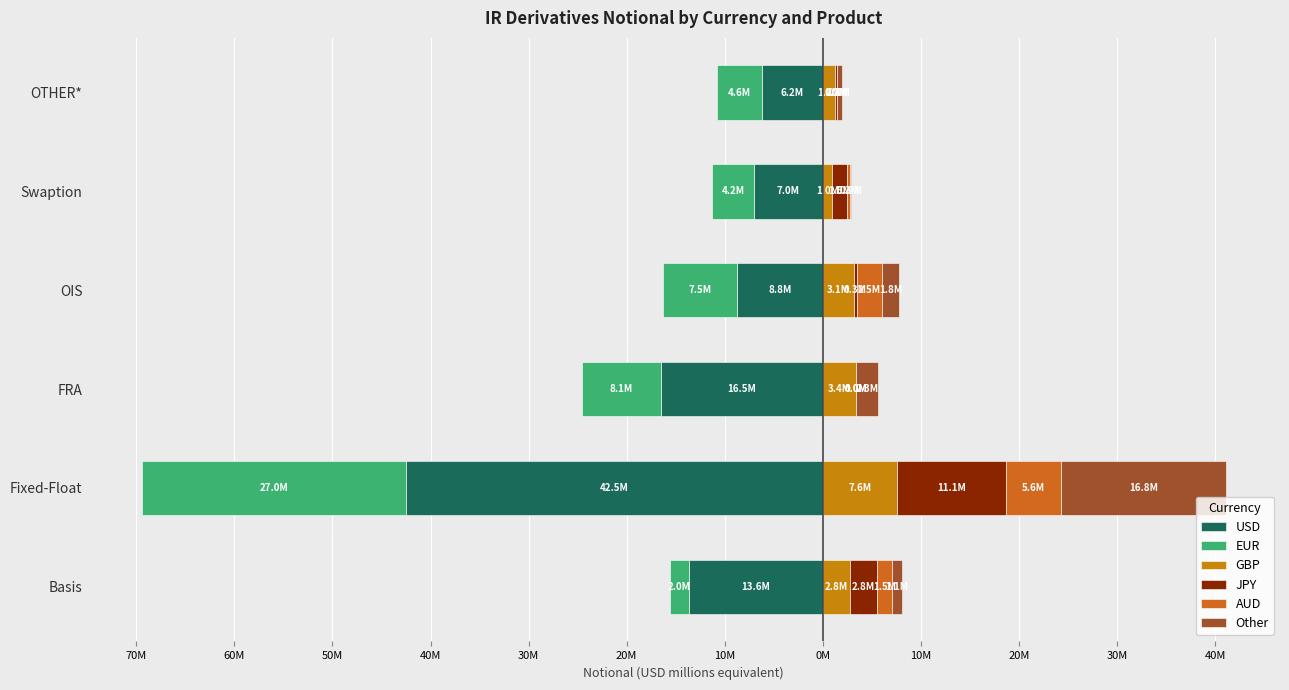

What is the minimum value shown in the chart?

-42454818